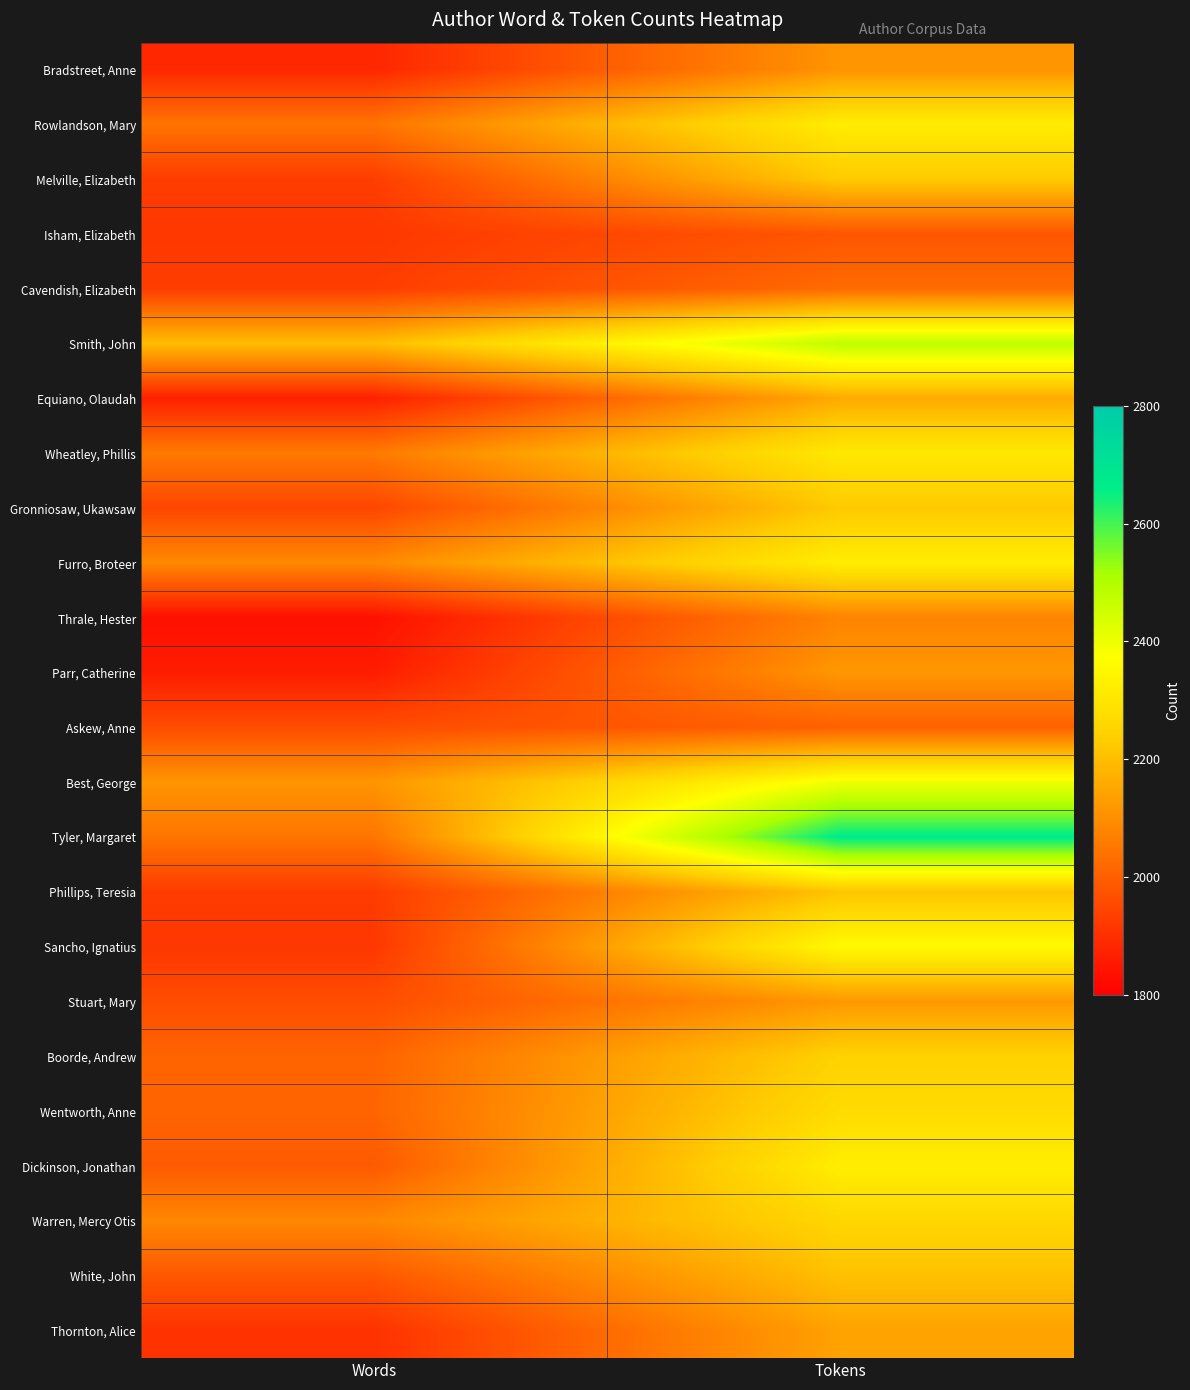

What is the difference between the highest and lowest values at Words?

362